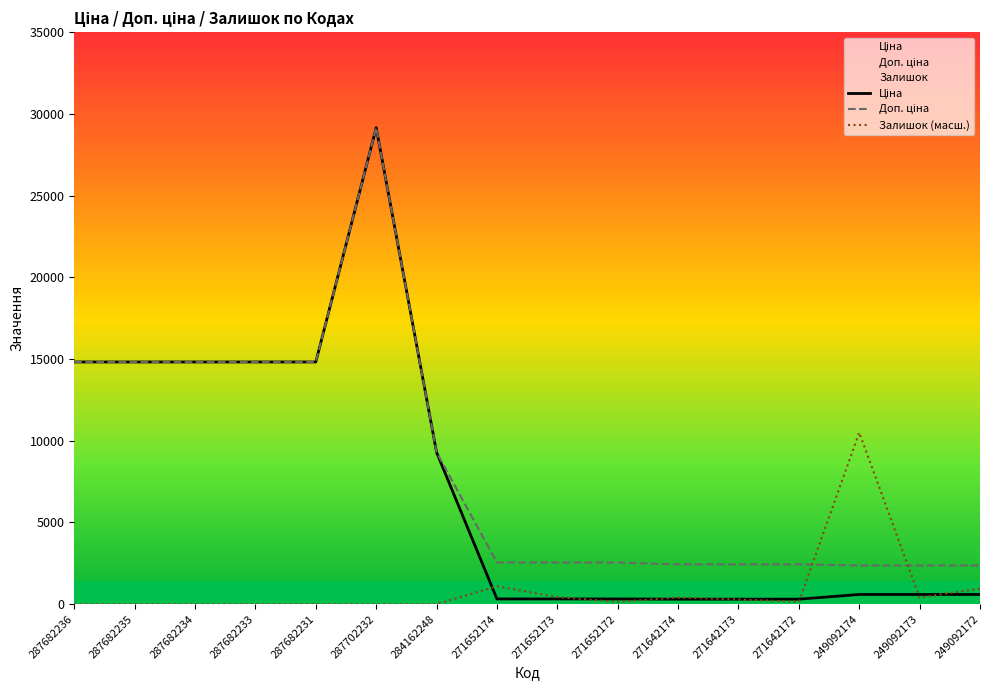

True or false: Ціна has a value of 186.4 at 271642174.

False